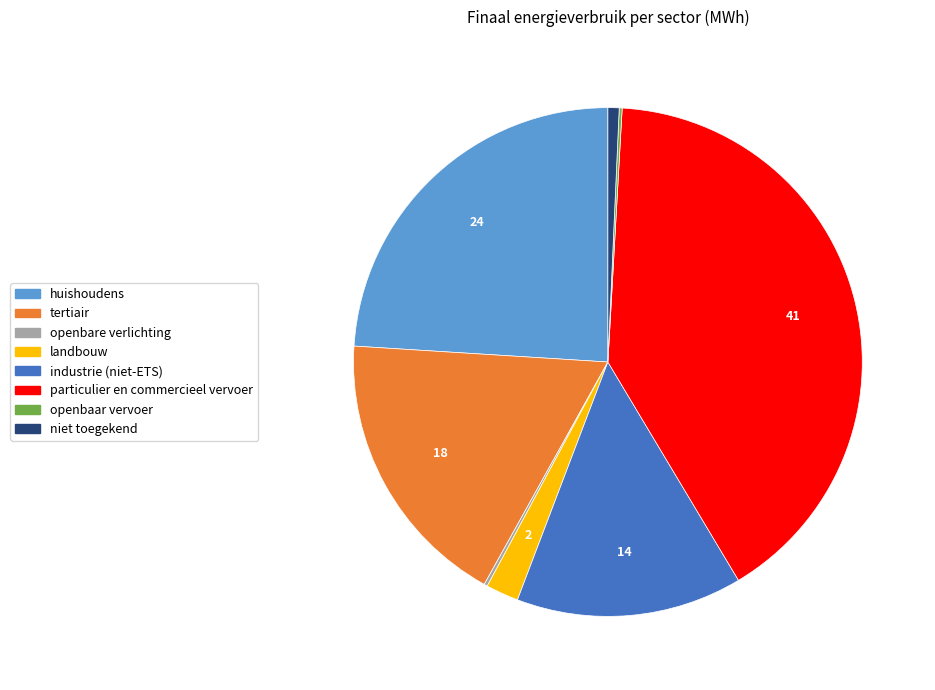

The tertiair slice represents 30% of the pie. True or false?

False